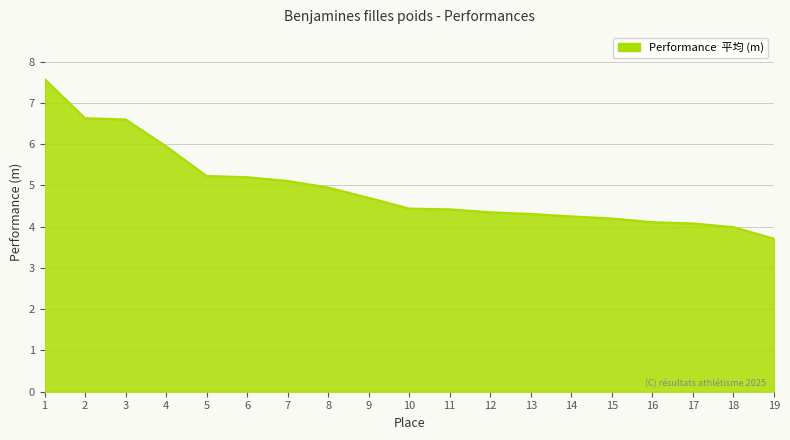

True or false: the data shows 3.8 at 4.

False